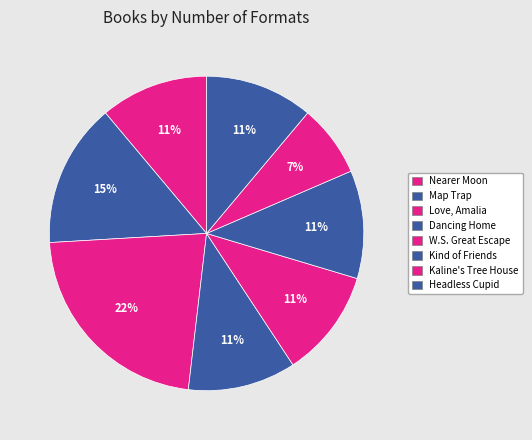

Count the number of slices in the pie.

8